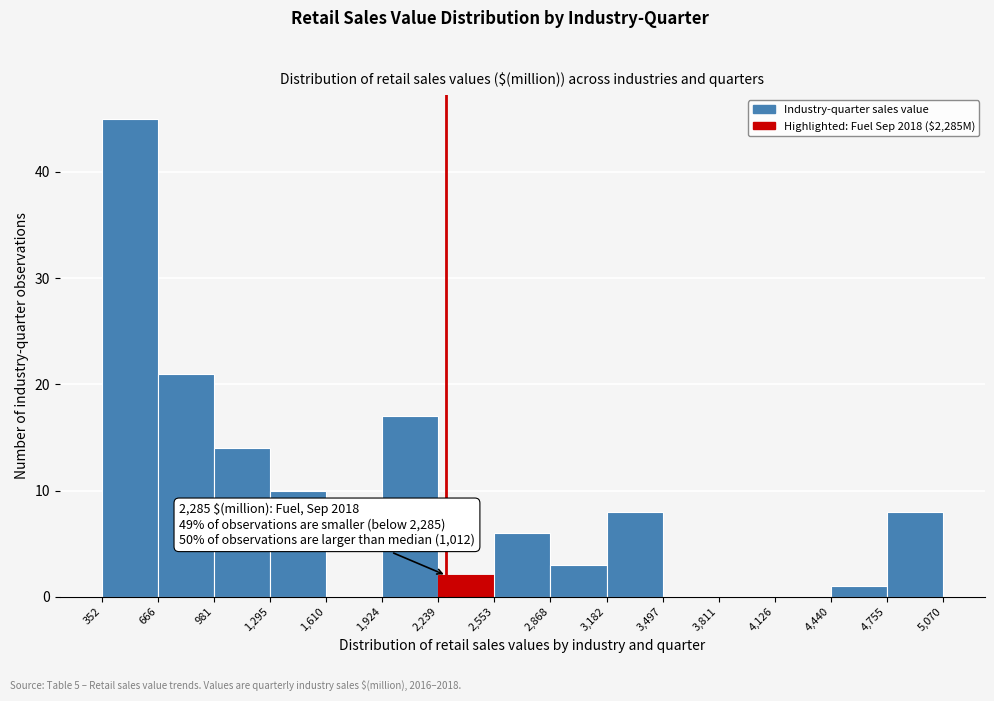

Which range on the x-axis has the tallest bar?

352 to 666